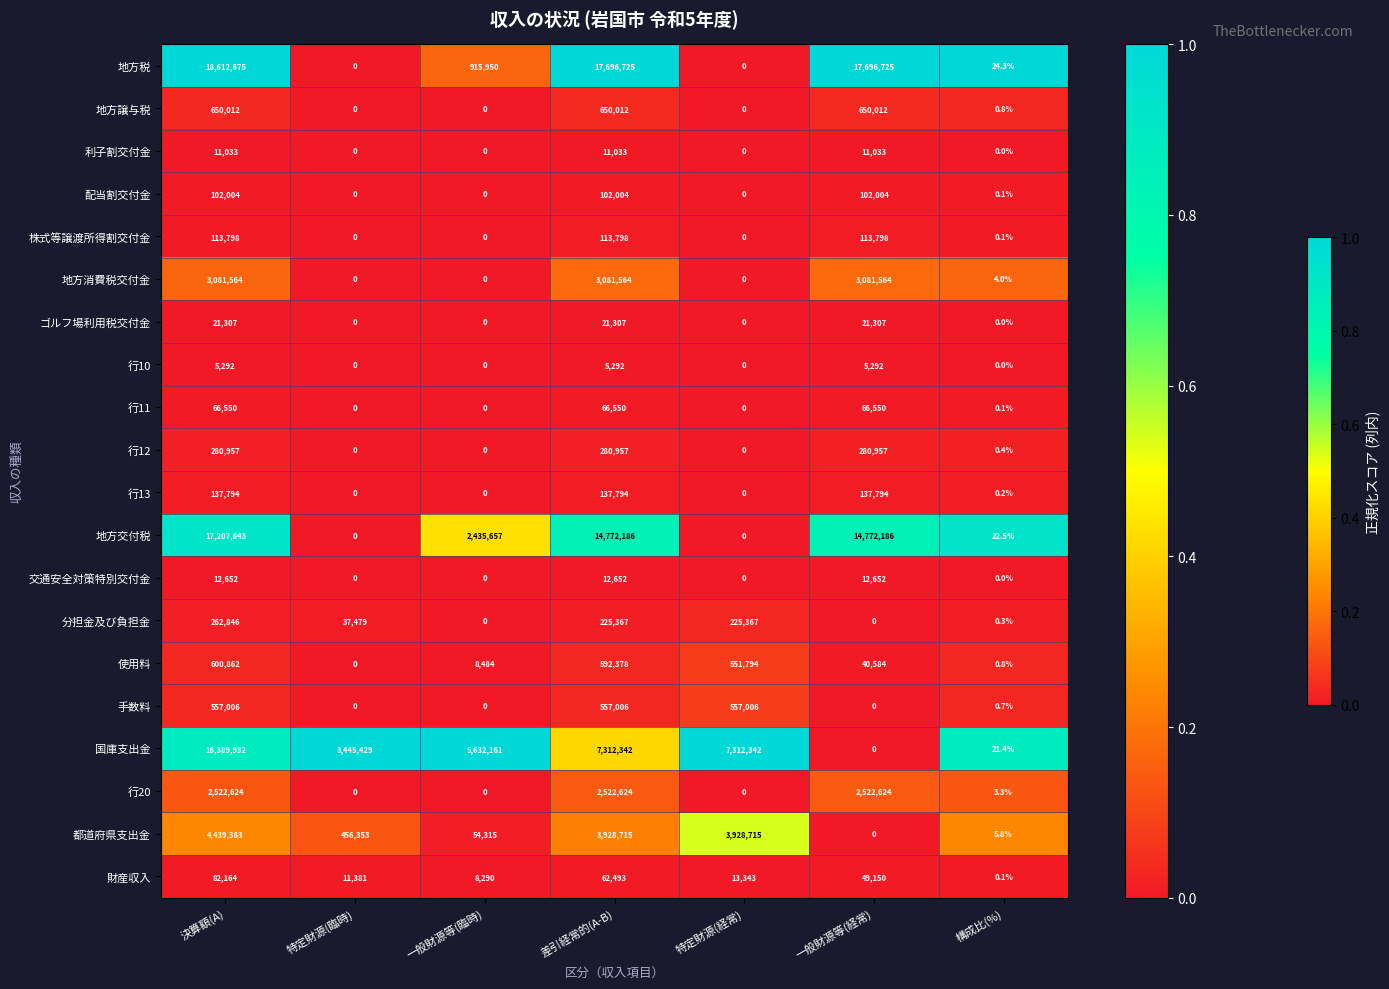

How many values in the 株式等譲渡所得割交付金 series exceed 0?

4